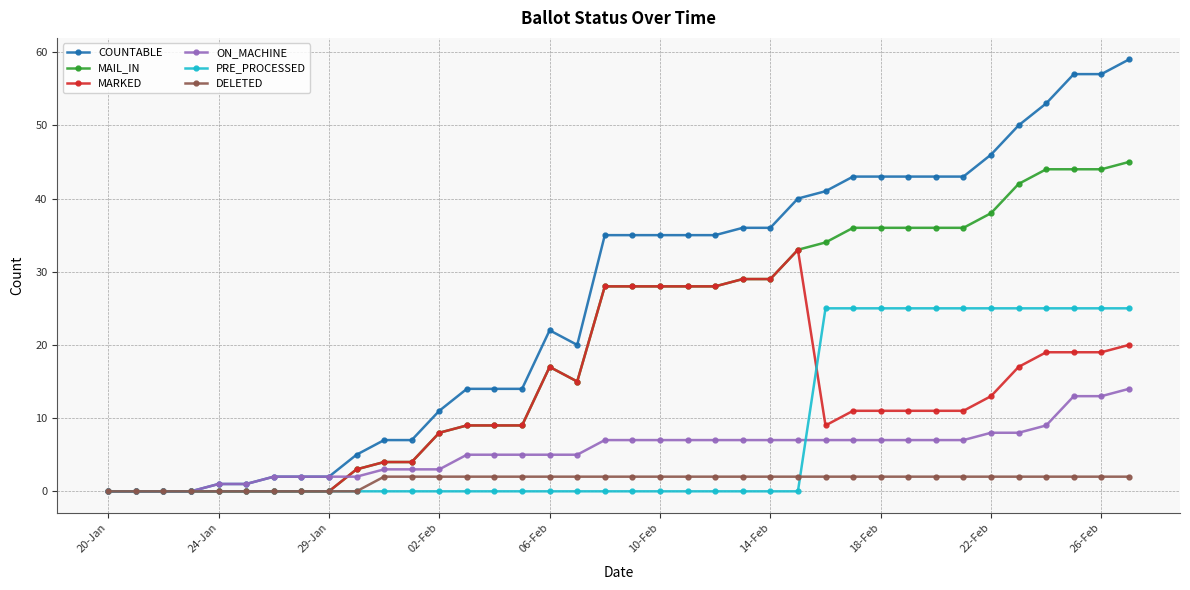

What is the value of the DELETED point at the 31st from the left?

2